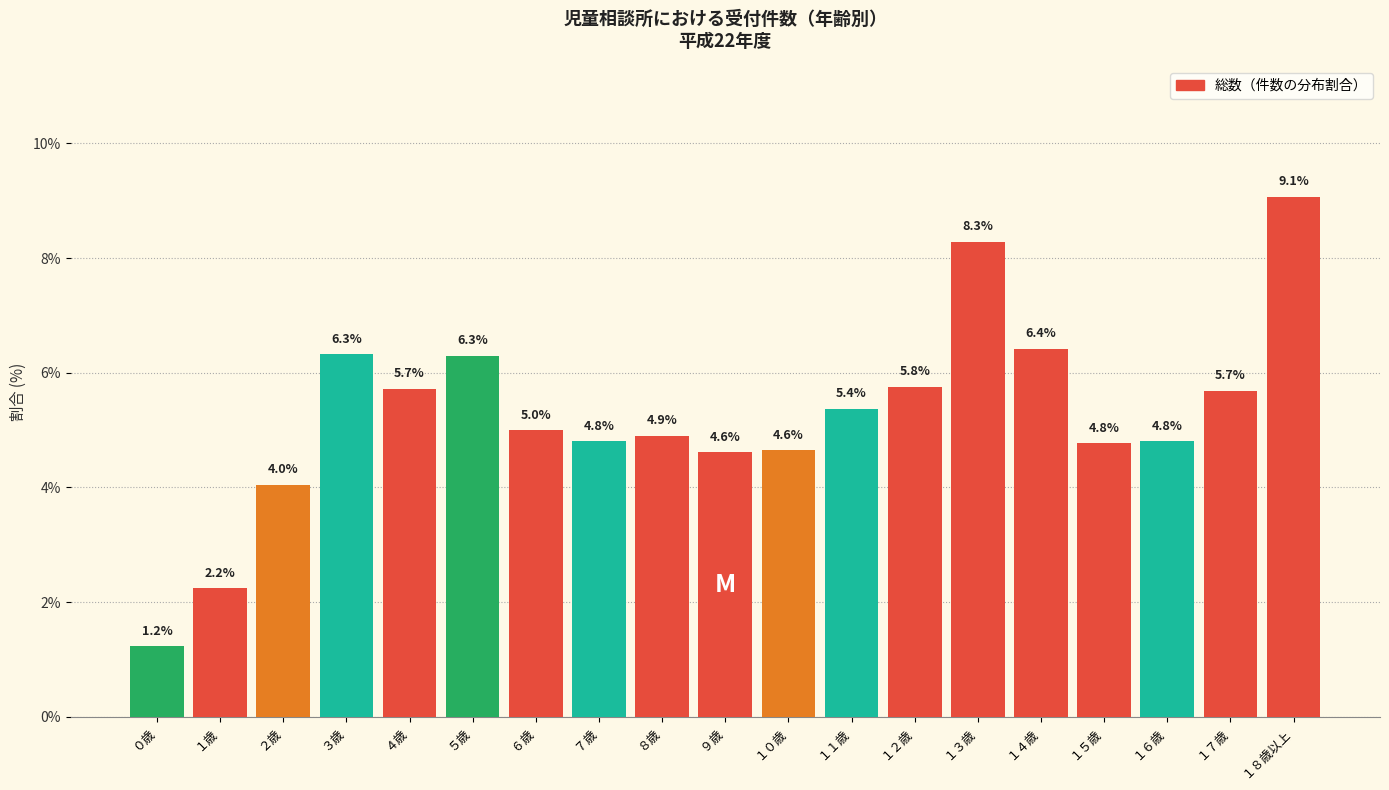

Reading left to right, list all the values displayed in this chart.

０歳=1.2	１歳=2.2	２歳=4.0	３歳=6.3	４歳=5.7	５歳=6.3	６歳=5.0	７歳=4.8	８歳=4.9	９歳=4.6	１０歳=4.6	１１歳=5.4	１２歳=5.8	１３歳=8.3	１４歳=6.4	１５歳=4.8	１６歳=4.8	１７歳=5.7	１８歳以上=9.1